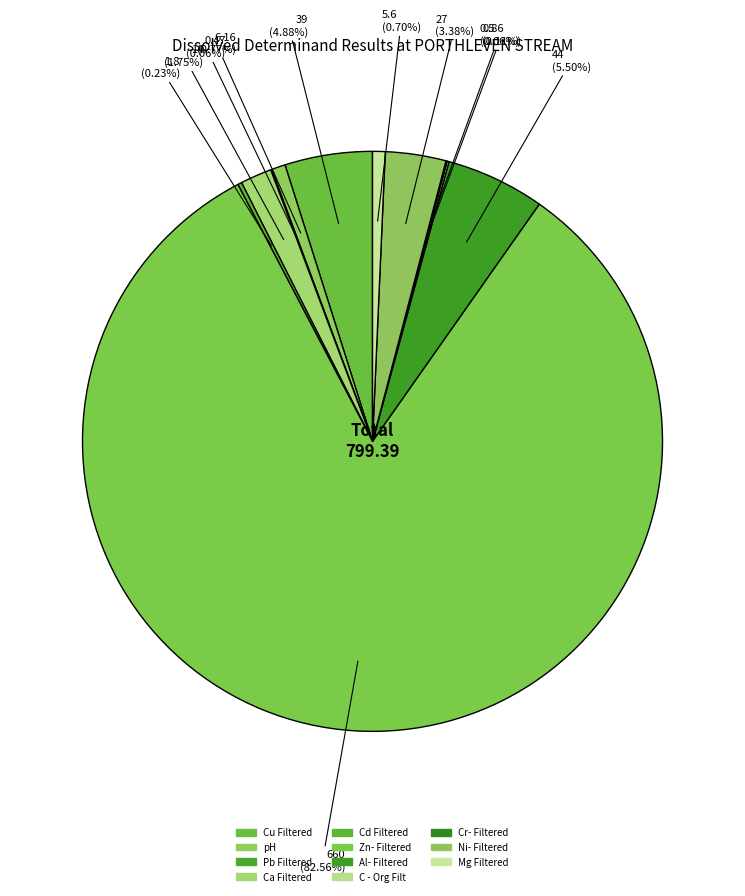

To the nearest percent, what is the average slice percentage?

9%